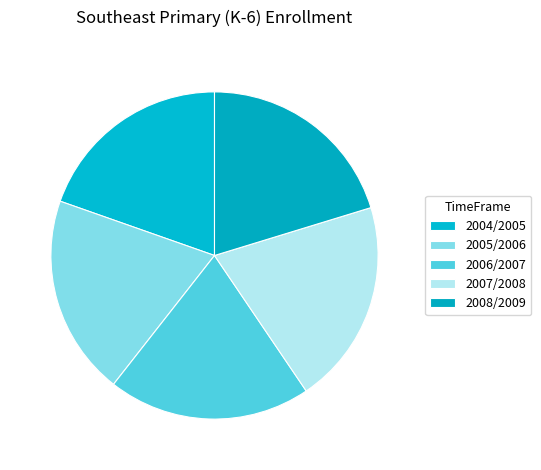

Is it true that 2007/2008 is 20% of the pie?

True